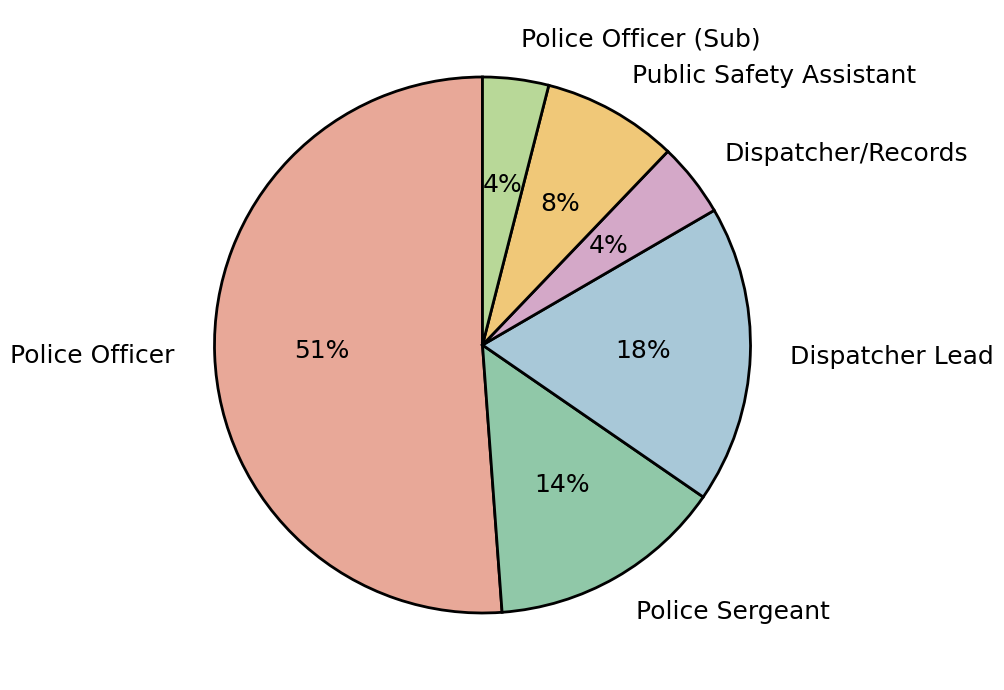

Which has a higher value, Police Officer or Public Safety Assistant?

Police Officer